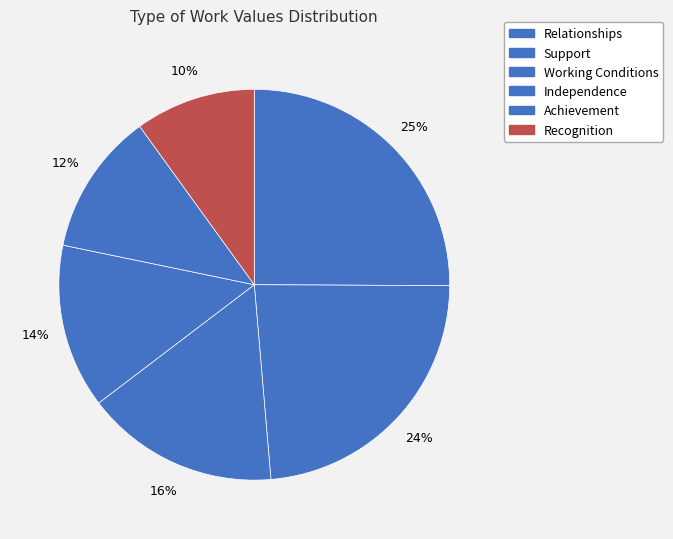

What is the smallest slice in the pie chart?

Recognition